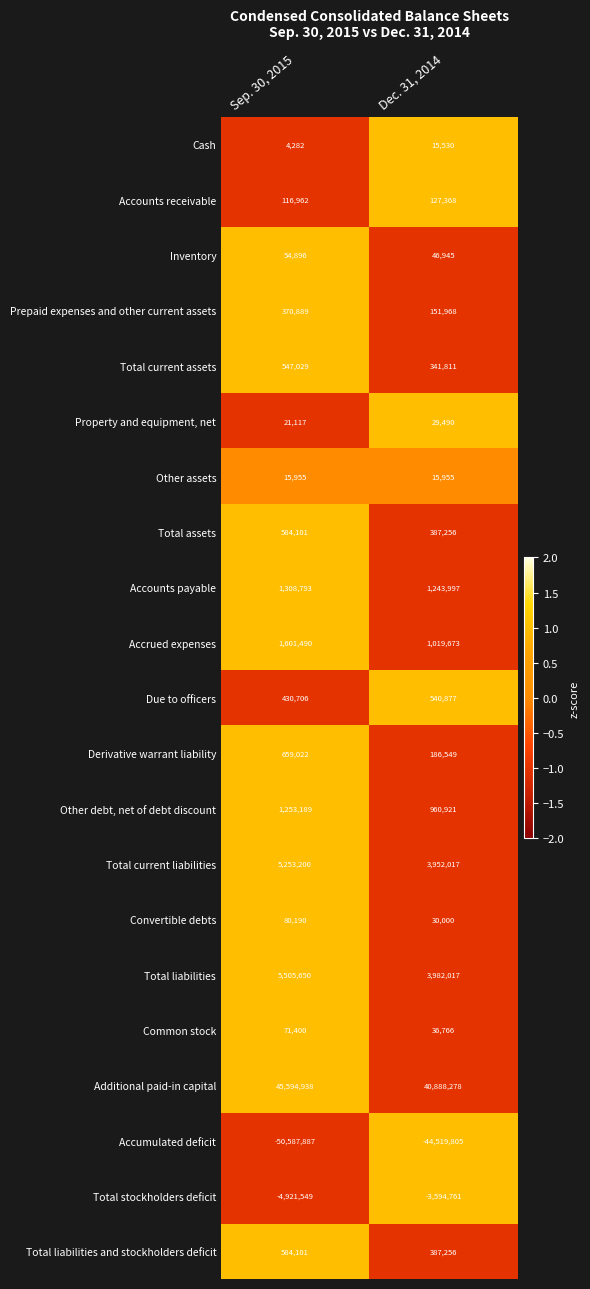

Which label corresponds to the smallest value in the chart?

Sep. 30, 2015